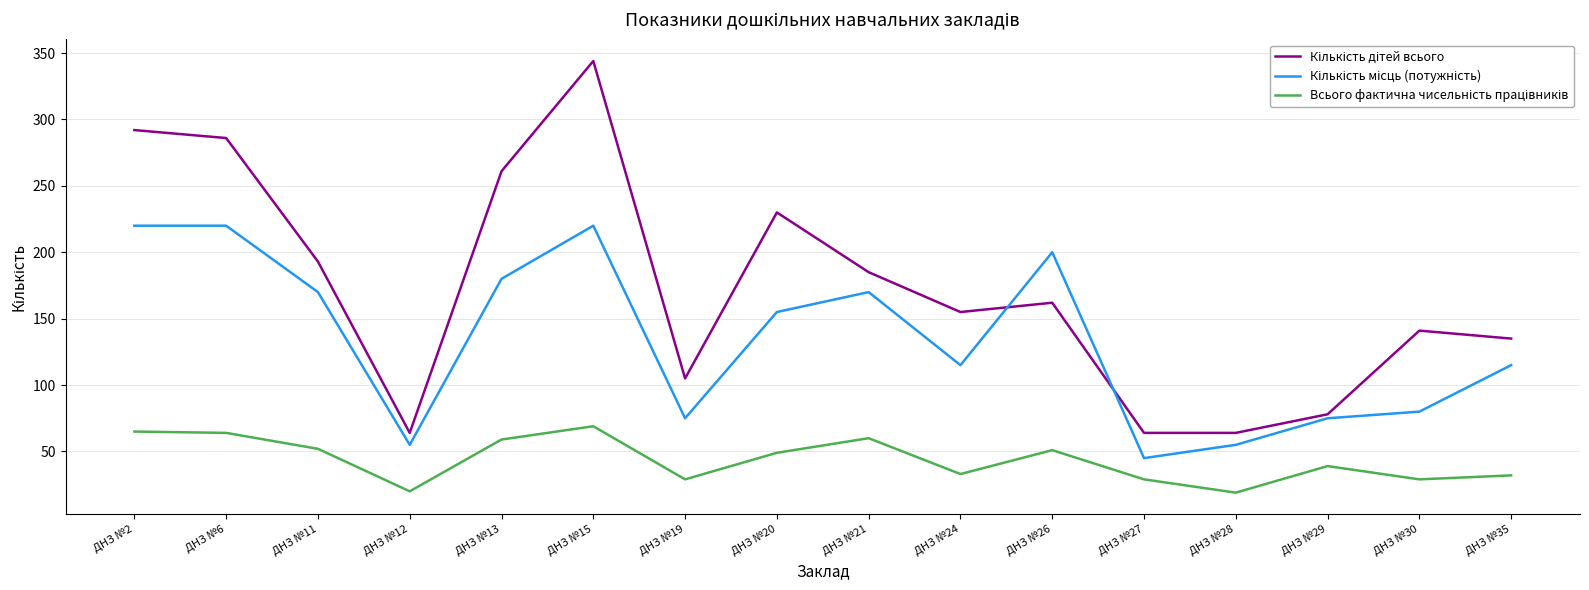

At which category is the sum across all series the highest?

ДНЗ №15